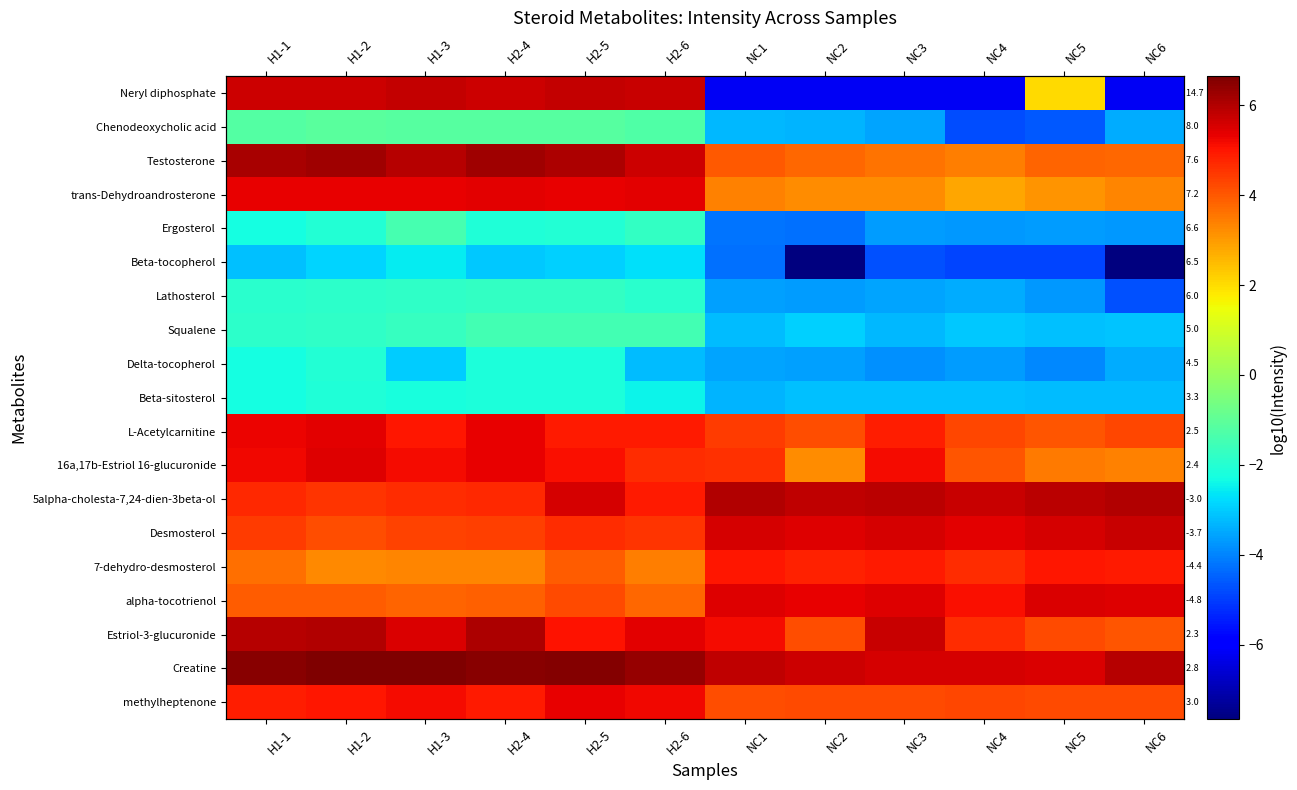

Is the value of Delta-tocopherol at NC5 greater than the value of Lathosterol at NC3?

No